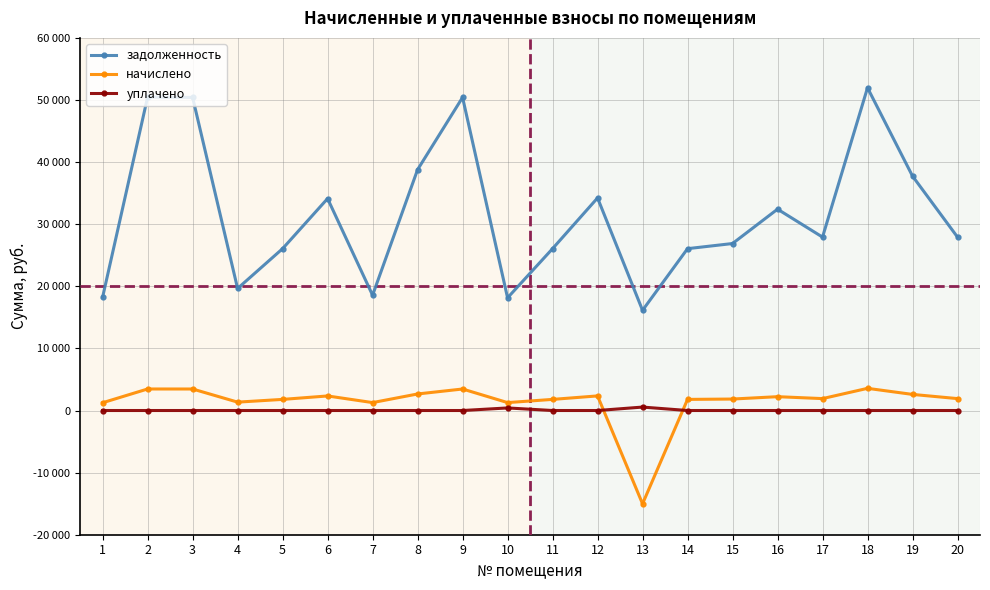

Which category has the highest value in the уплачено series?

13